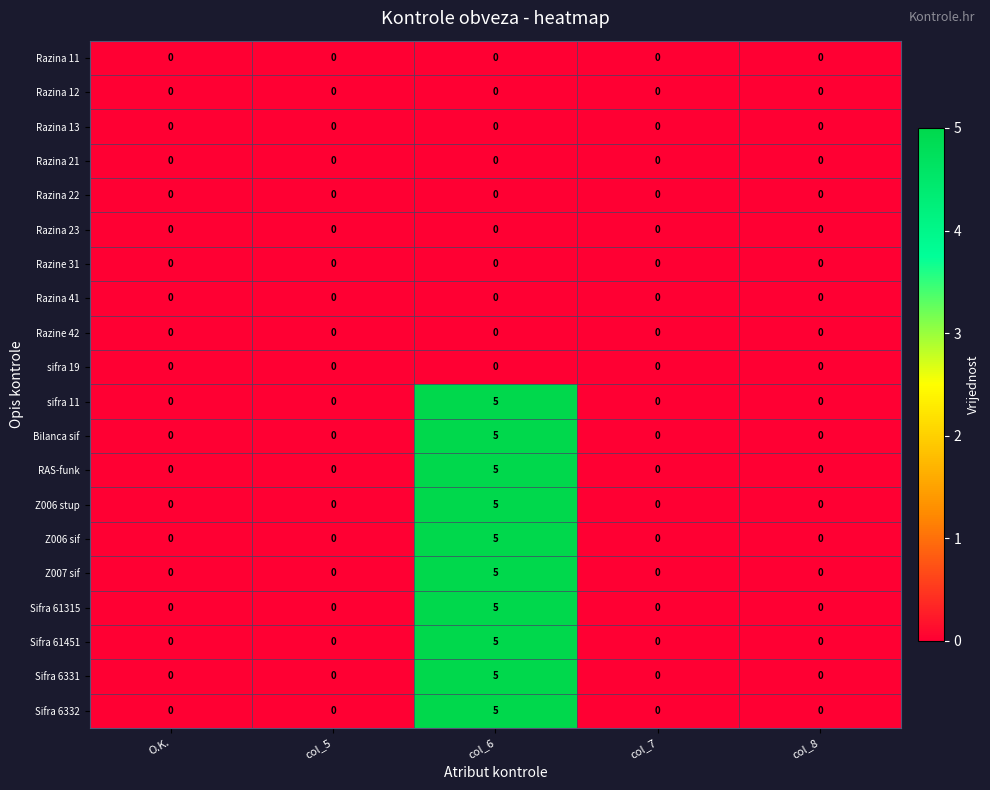

True or false: Z007 sif has a value of 5 at col_6.

True